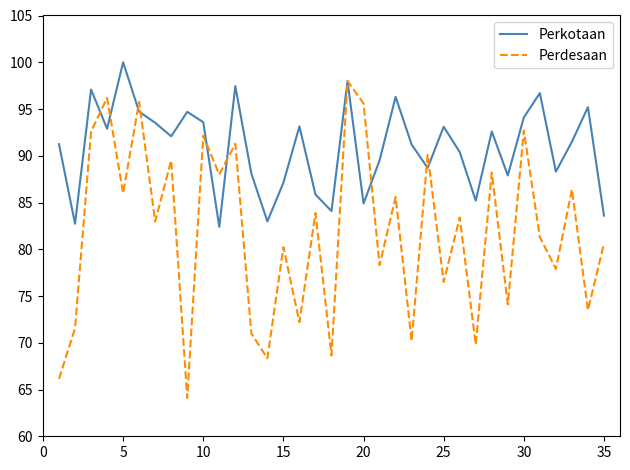

Rank the series by their maximum value, from highest to lowest.

Perkotaan, Perdesaan